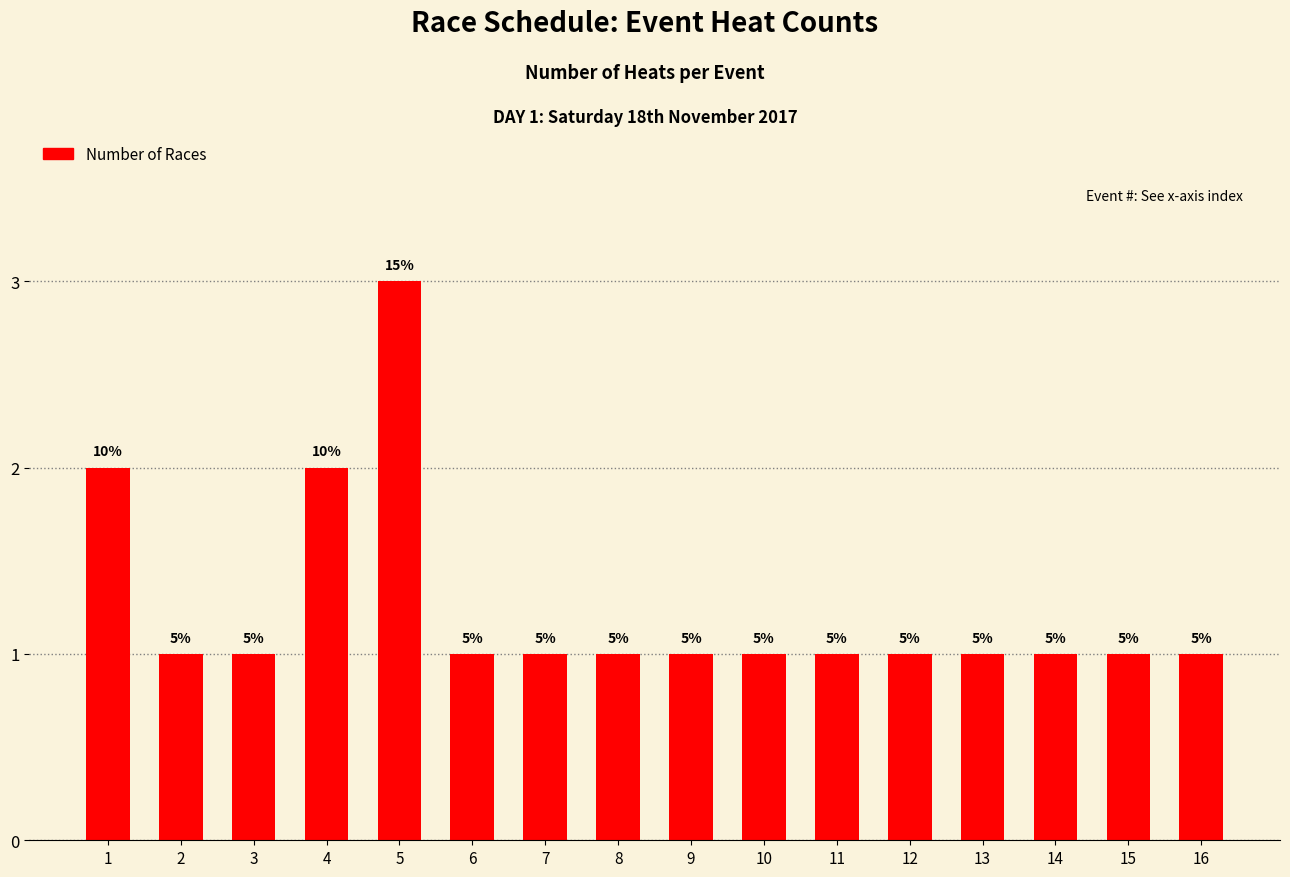

How many bars are there in total?

16